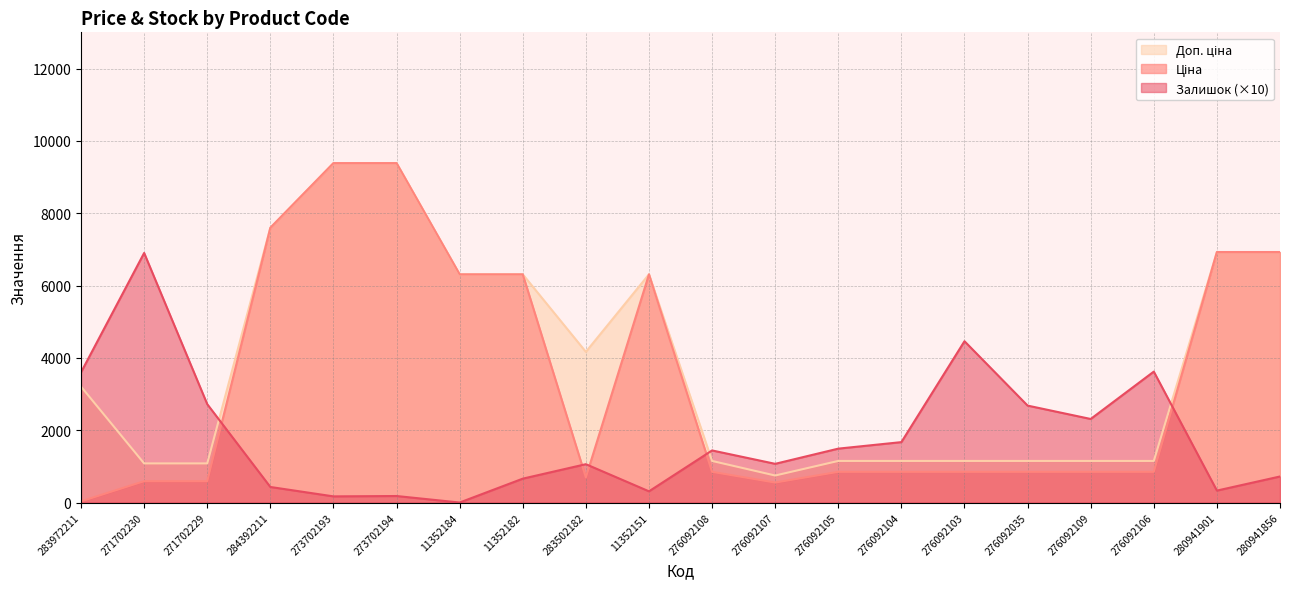

What is the total value across all series at 271702230?

8571.6